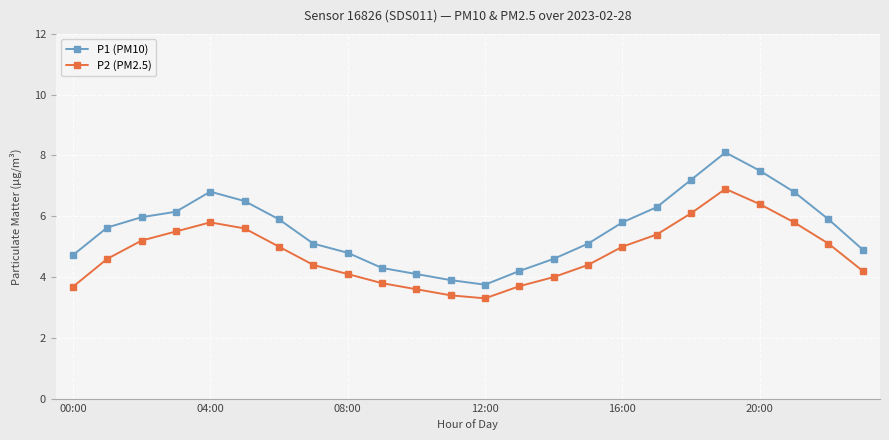

True or false: P1 (PM10) and P2 (PM2.5) cross at least once.

False